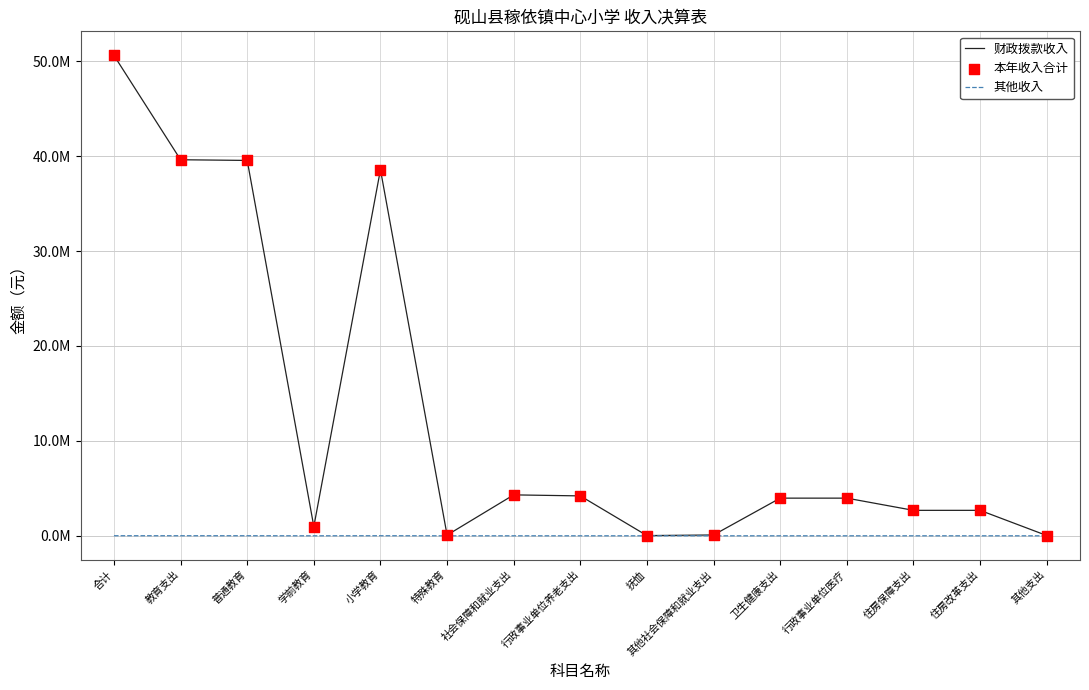

At how many categories does at least one series exceed 40438999?

1